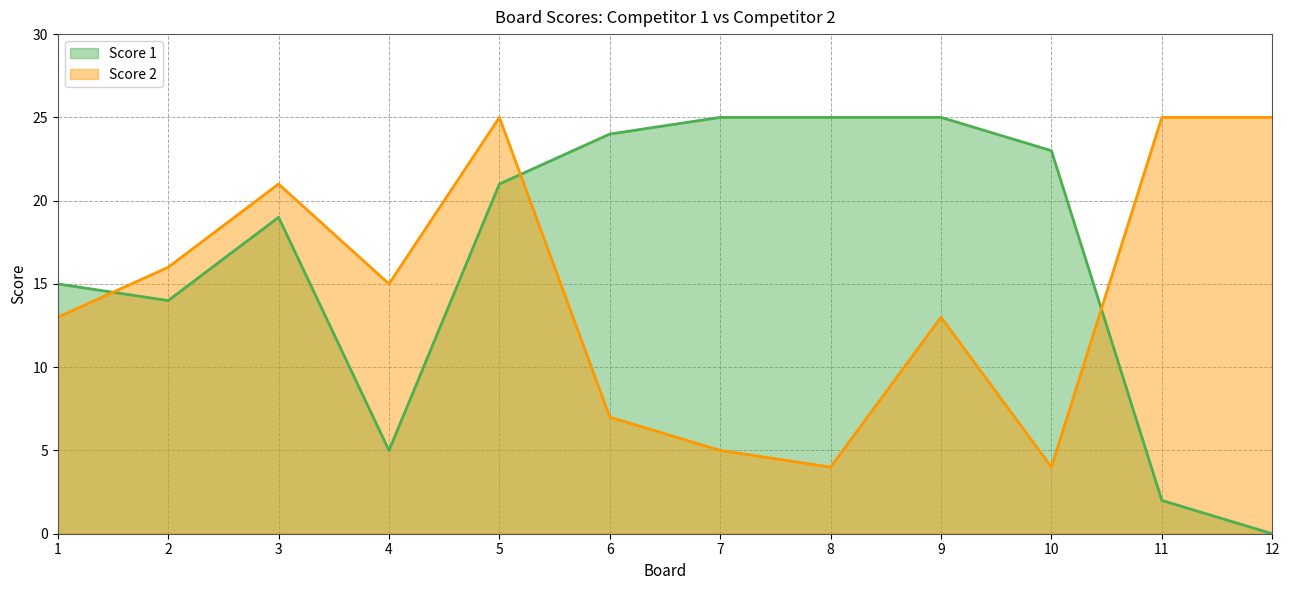

What is the value of the Score 2 point at the 11th from the left?

25